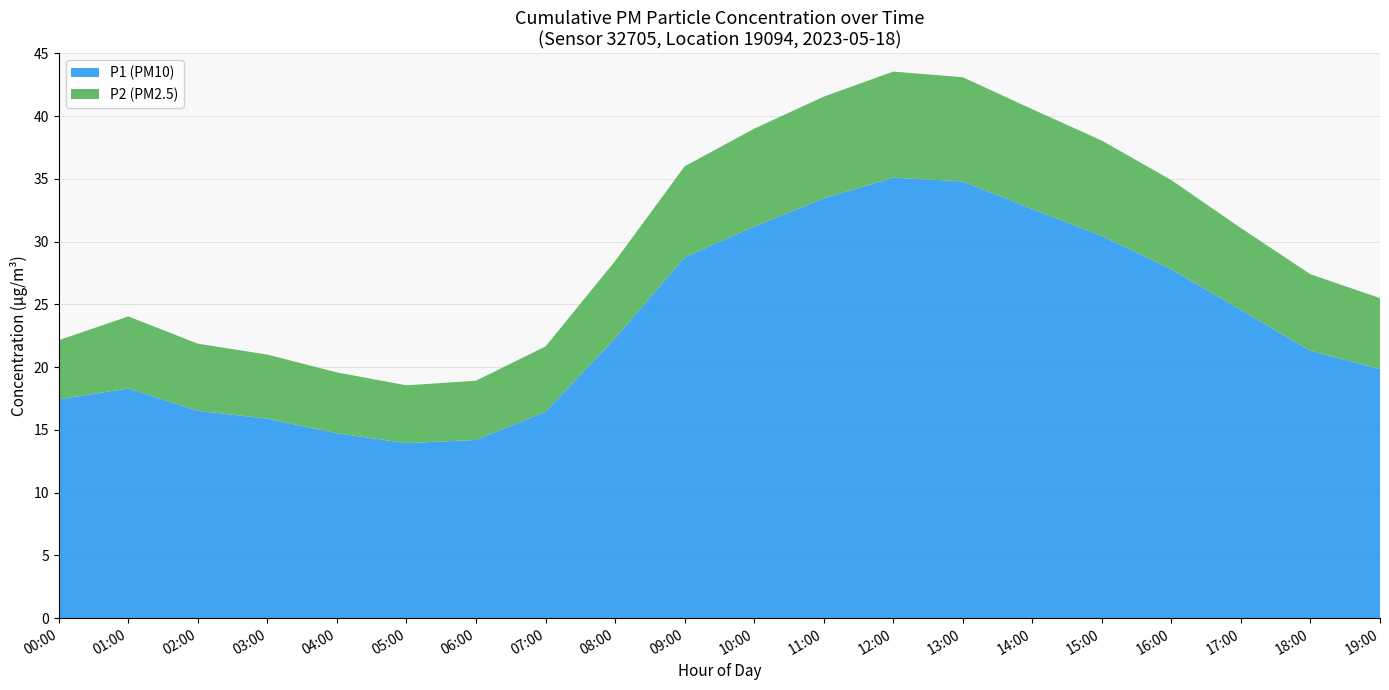

The P1 (PM10) series shows 4.8 at 07:00. True or false?

False